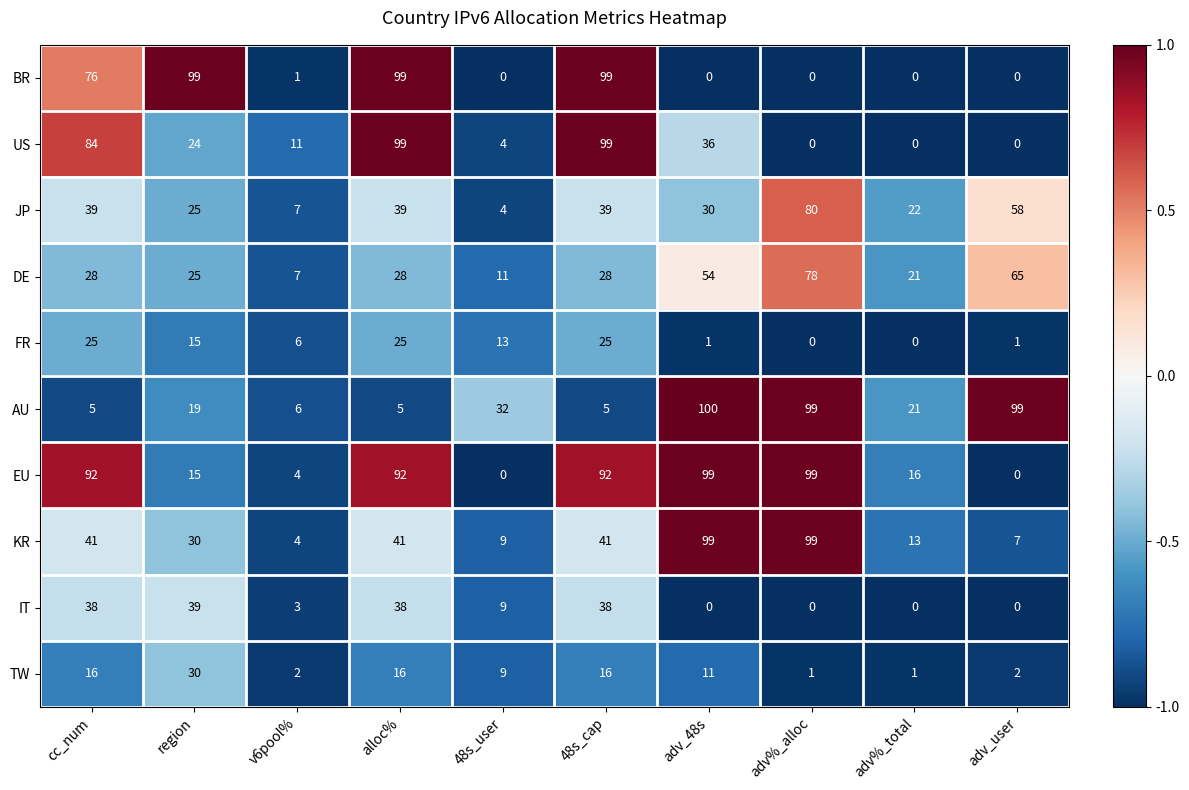

What is the average value of the EU series?

51